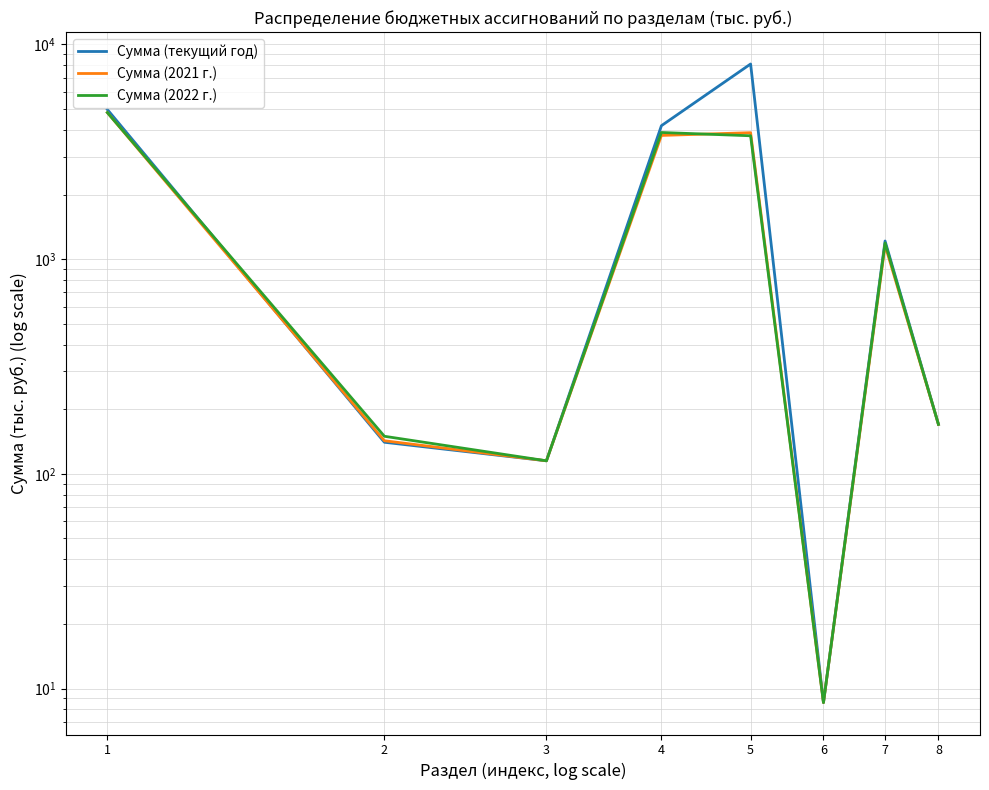

List the series in order of their peak value, highest first.

Сумма (текущий год), Сумма (2021 г.), Сумма (2022 г.)